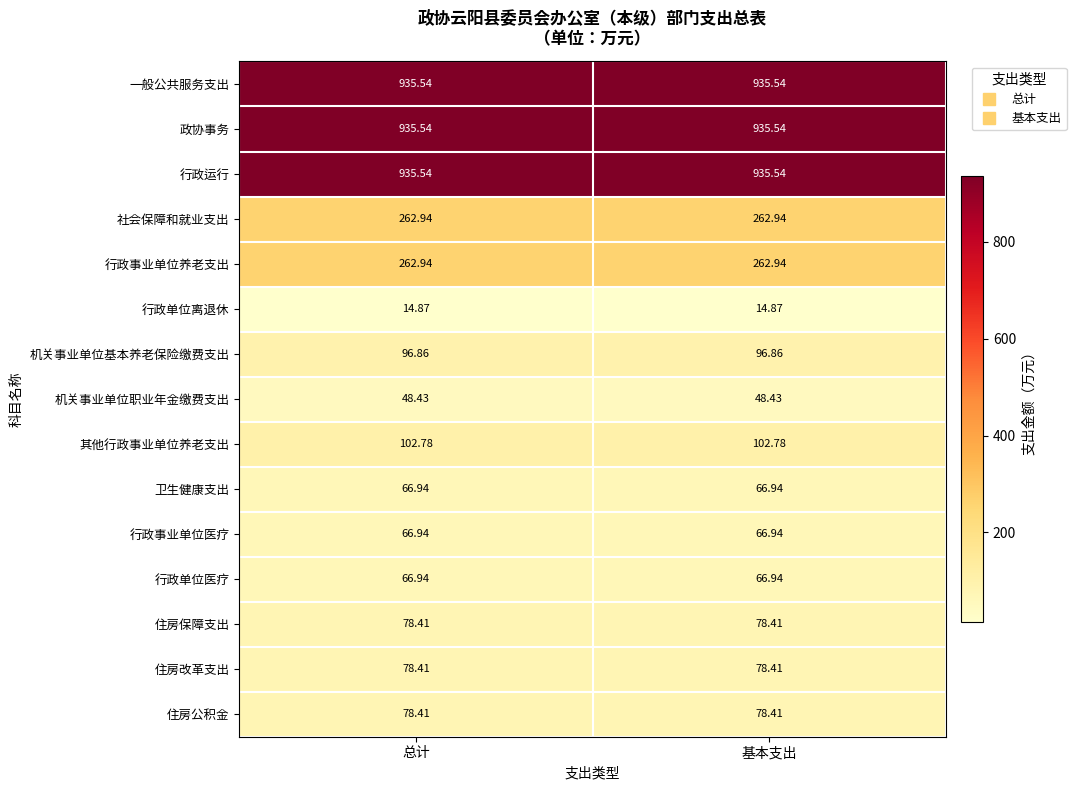

Is the value of 卫生健康支出 at 基本支出 greater than the value of 机关事业单位职业年金缴费支出 at 基本支出?

Yes